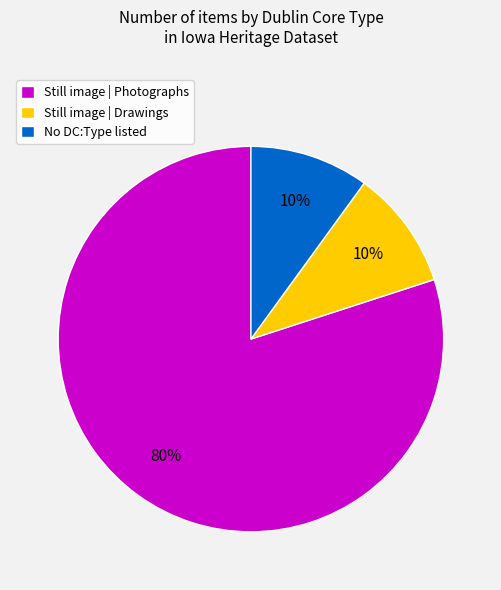

To the nearest percent, what is the difference between the Still image | Photographs and No DC:Type listed slice percentages?

70%